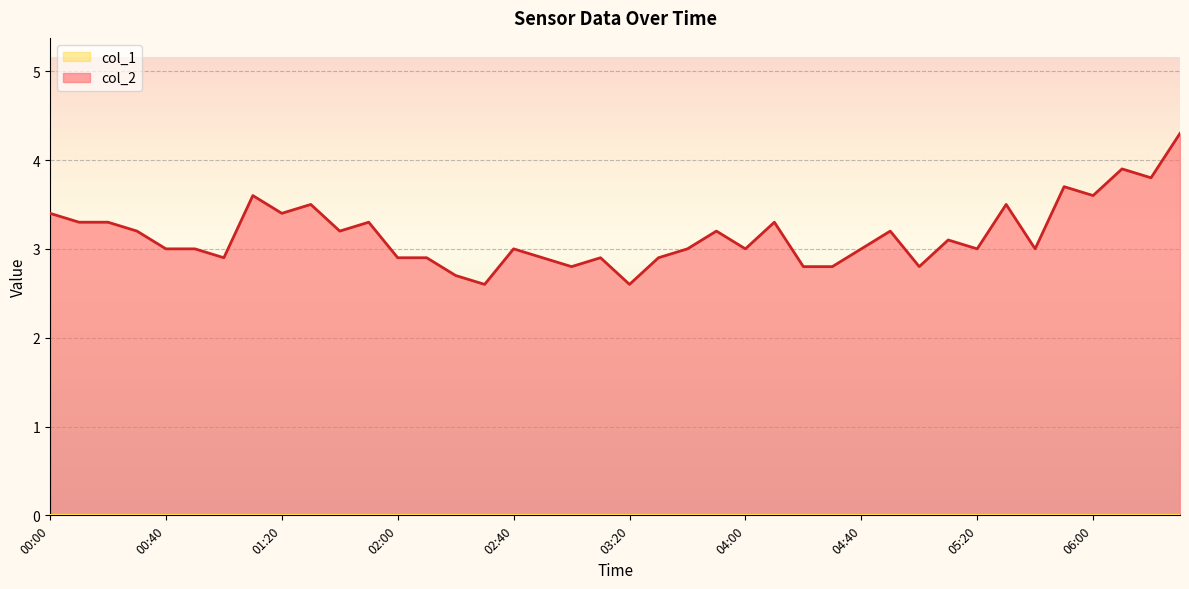

What is the smallest value displayed?

0.0